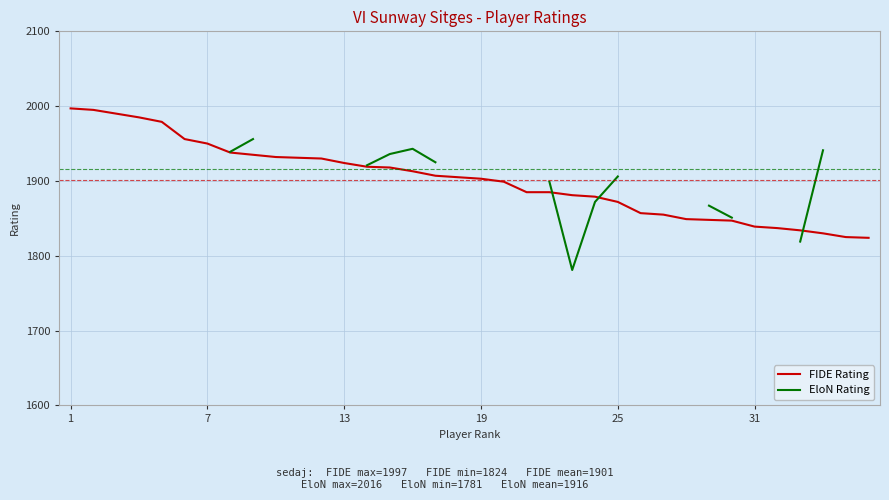

What is the minimum value for FIDE Rating?

1824